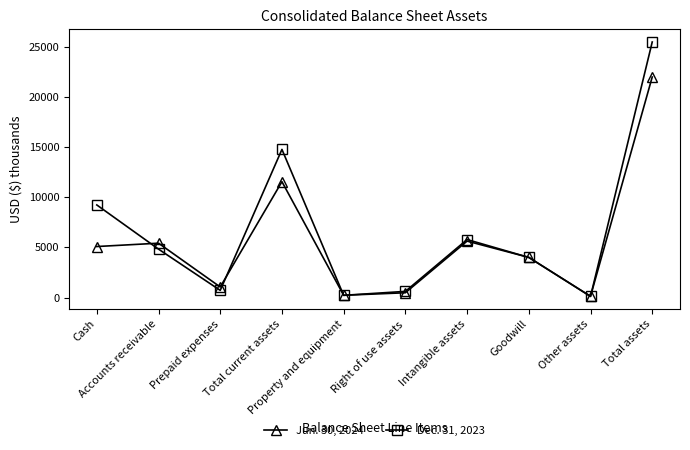

Rank the series by their maximum value, from highest to lowest.

Dec. 31, 2023, Jun. 30, 2024